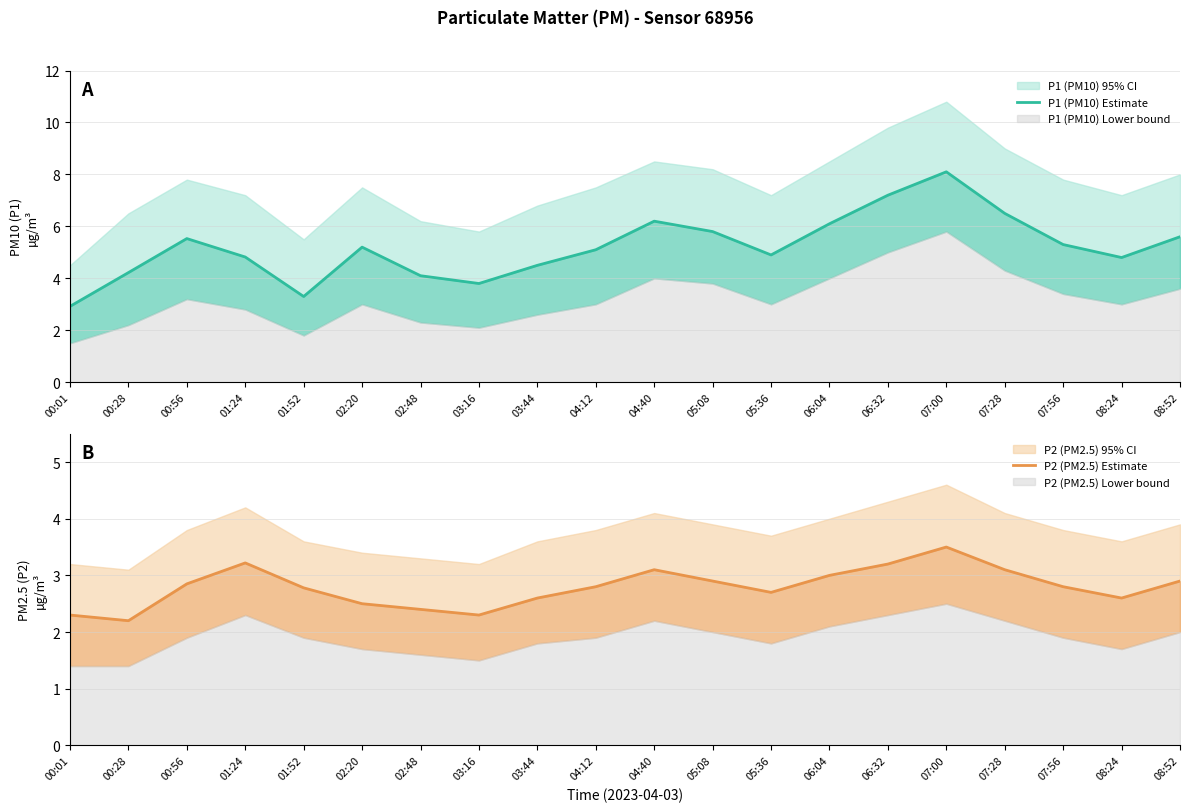

What is the lowest value of the P2 (PM2.5) Estimate series?

2.2